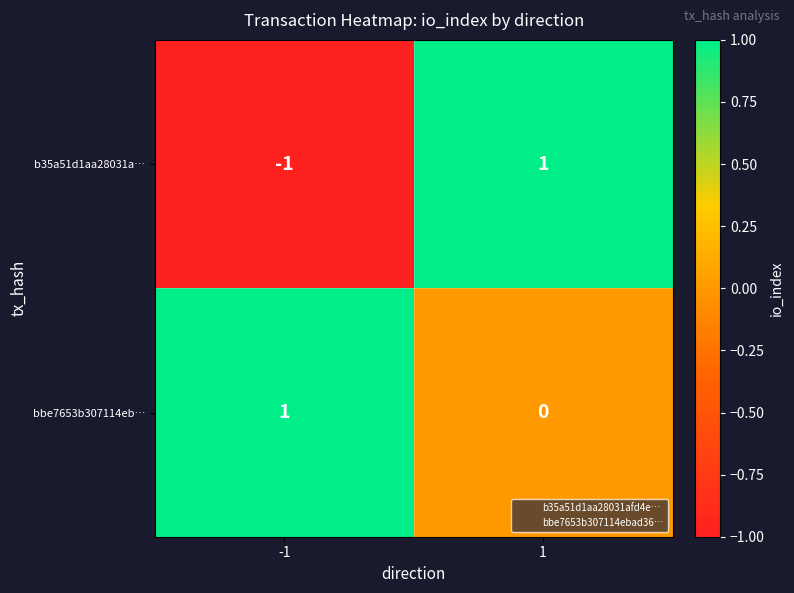

Is it true that b35a51d1aa28031a… equals 0 at -1?

False